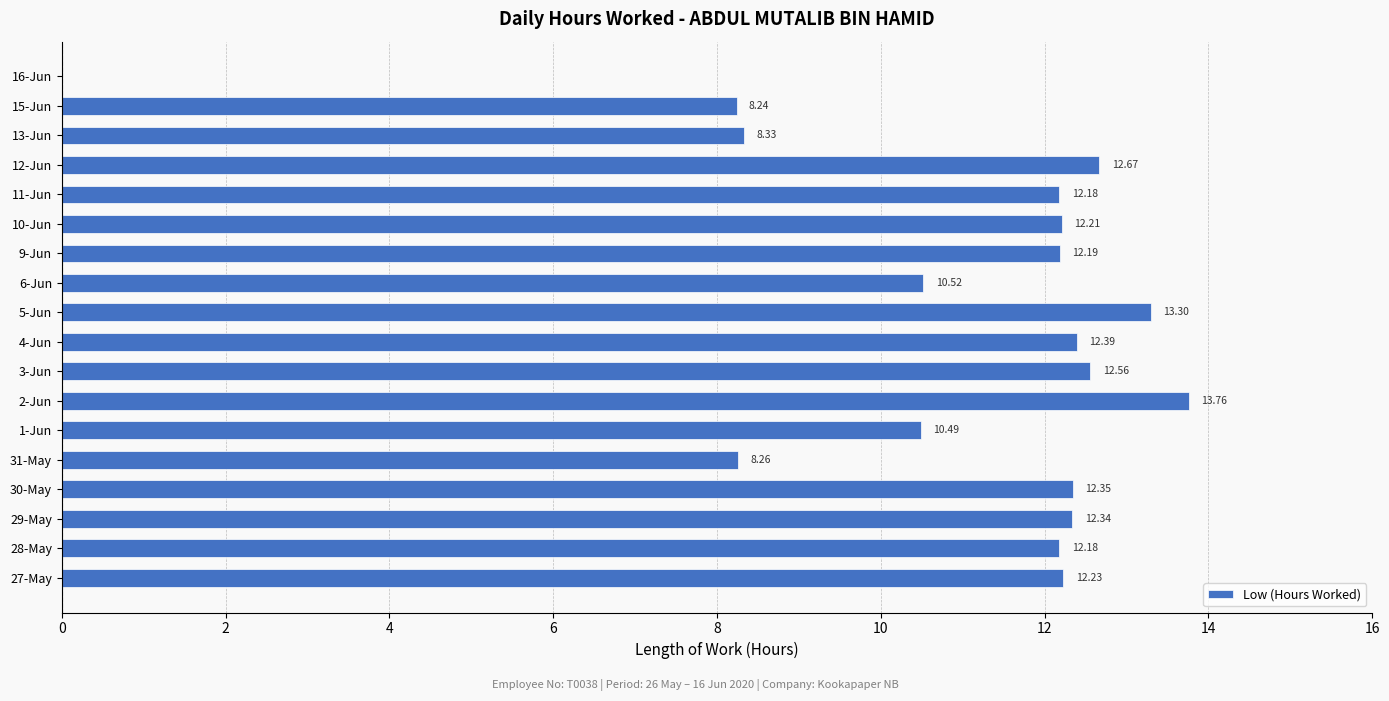

How many positive values are there?

17